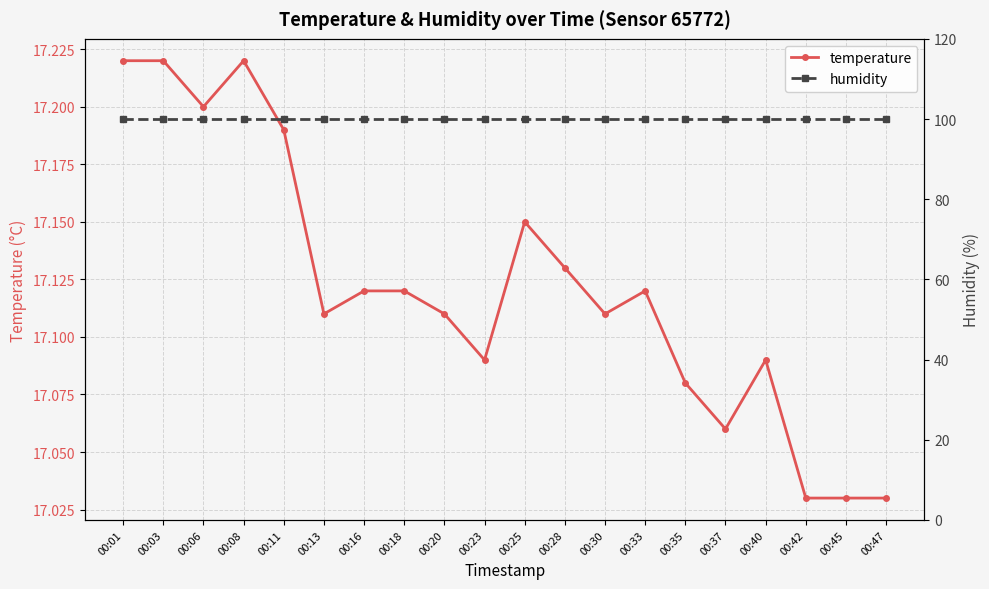

True or false: temperature and humidity intersect in this chart.

False